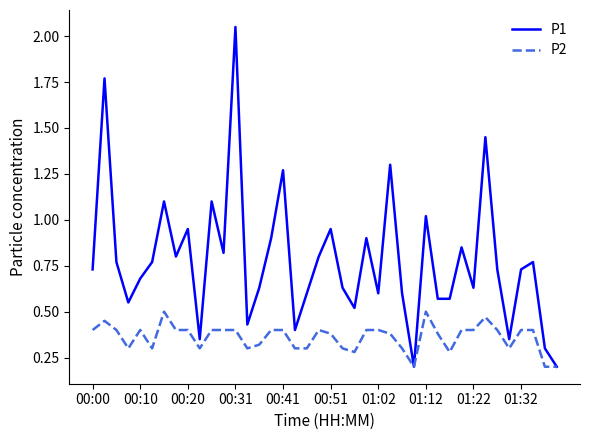

How many lines are shown in the chart?

2